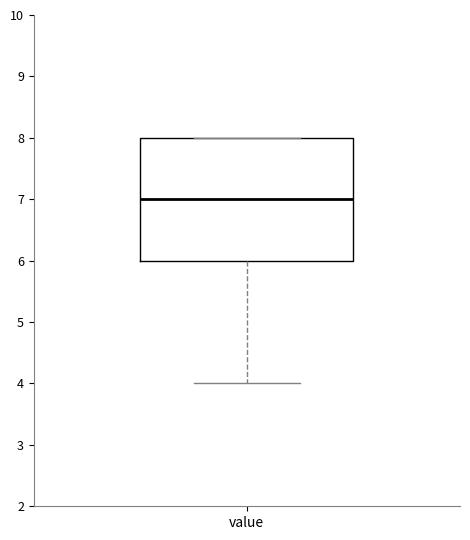

Read this box plot against the y-axis: the position of the median line, the range covered by the box, and the ends of both whiskers. The values are not printed on the chart, so give them approximately, as read against the axis.

median 7, box 6 to 8, whiskers 4 to 8